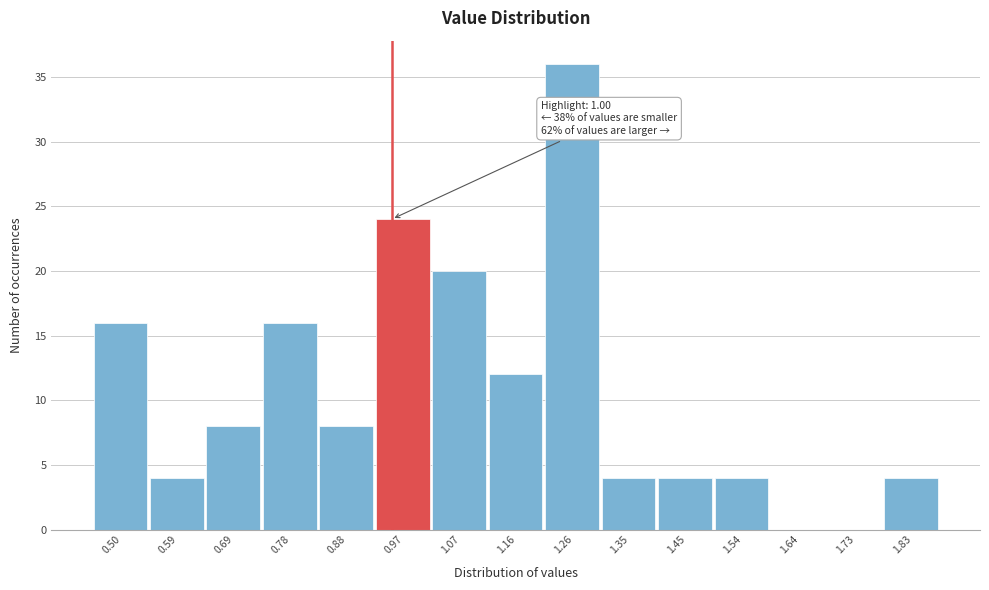

Reading left to right, extract all data points from this chart.

0.50=16	0.59=4	0.69=8	0.78=16	0.88=8	0.97=24	1.07=20	1.16=12	1.26=36	1.35=4	1.45=4	1.54=4	1.64=0	1.73=0	1.83=4